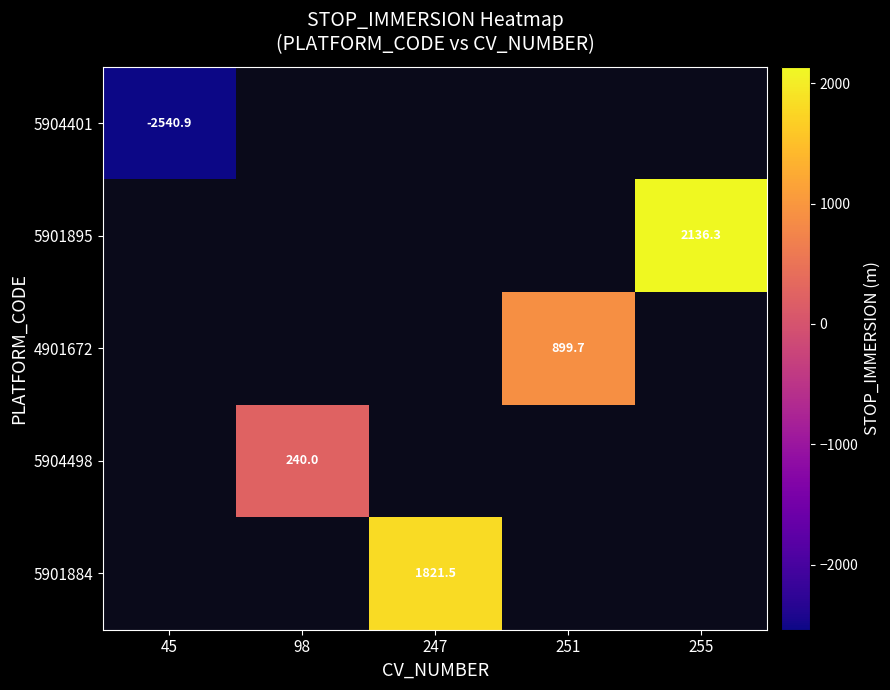

How many categories are shown in the chart?

5